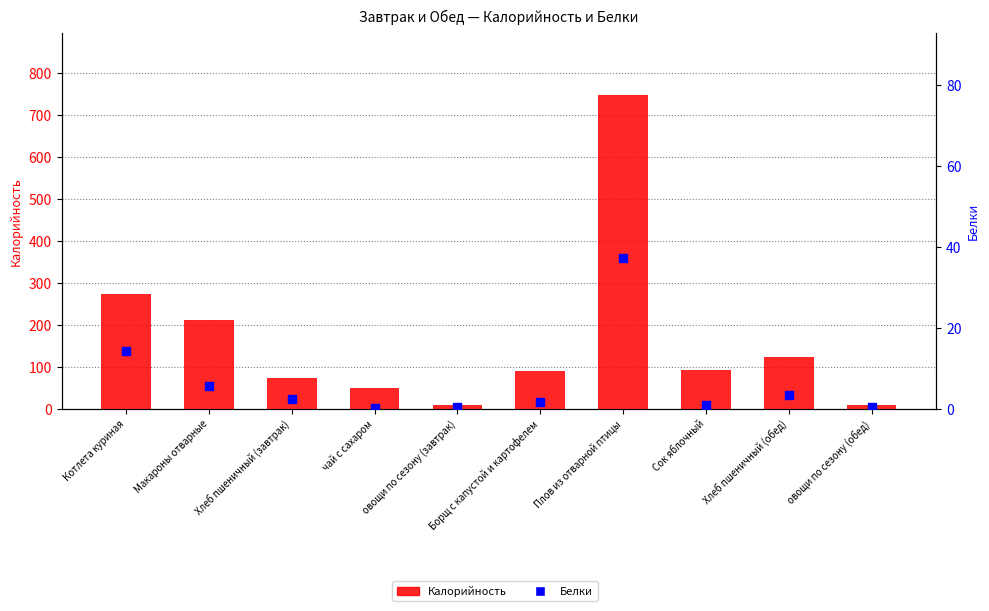

Which series reaches the maximum Y coordinate?

Калорийность